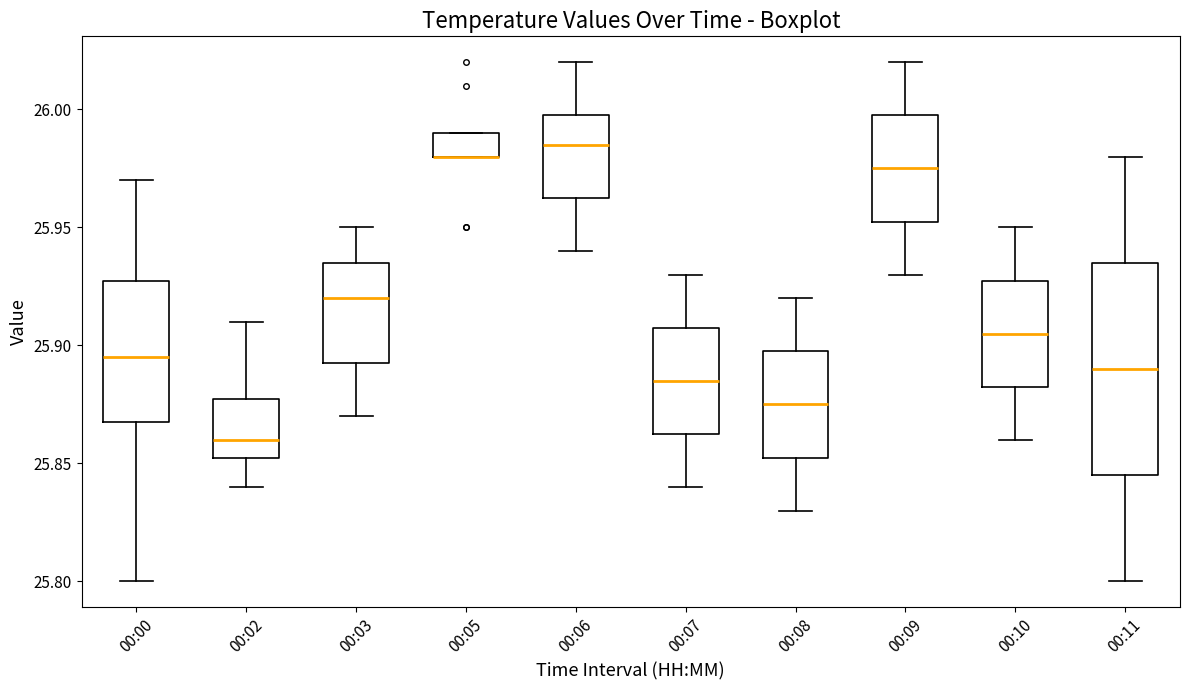

Where does the median line of the box for 00:10 sit on the y-axis? The values are not printed on the chart, so give them approximately, as read against the axis.

25.905